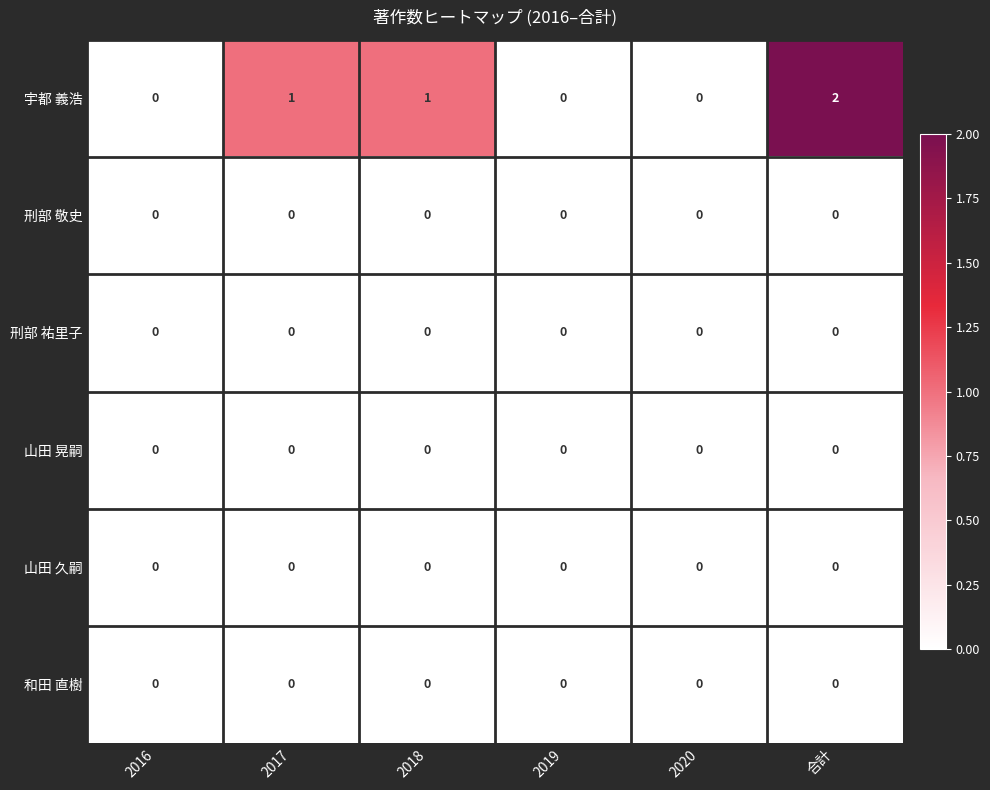

Which series has the largest range (max minus min)?

宇都 義浩